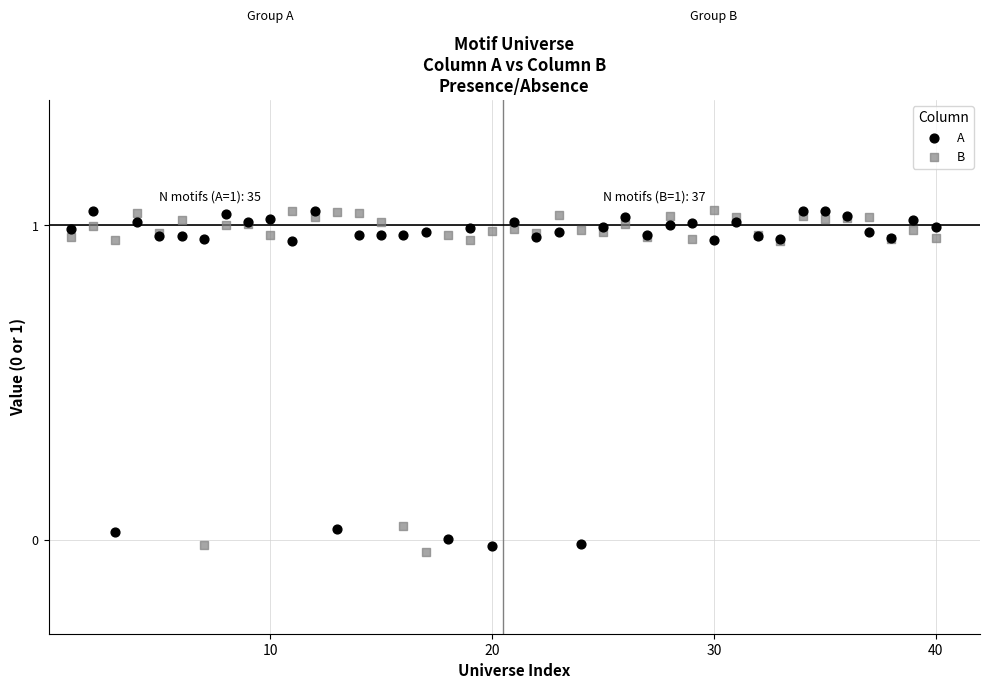

What is the X range (max minus min) for the scatter plot?

39.0